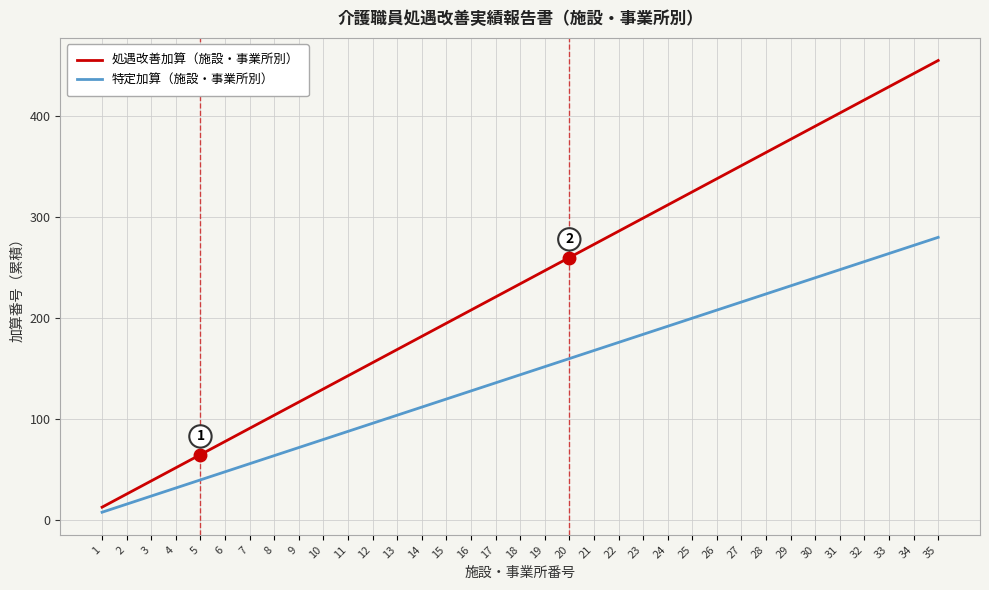

Reading left to right, what are all the values shown in this chart?

処遇改善加算（施設・事業所別）: 1=13	2=26	3=39	4=52	5=65	6=78	7=91	8=104	9=117	10=130	11=143	12=156	13=169	14=182	15=195	16=208	17=221	18=234	19=247	20=260	21=273	22=286	23=299	24=312	25=325	26=338	27=351	28=364	29=377	30=390	31=403	32=416	33=429	34=442	35=455
特定加算（施設・事業所別）: 1=8	2=16	3=24	4=32	5=40	6=48	7=56	8=64	9=72	10=80	11=88	12=96	13=104	14=112	15=120	16=128	17=136	18=144	19=152	20=160	21=168	22=176	23=184	24=192	25=200	26=208	27=216	28=224	29=232	30=240	31=248	32=256	33=264	34=272	35=280